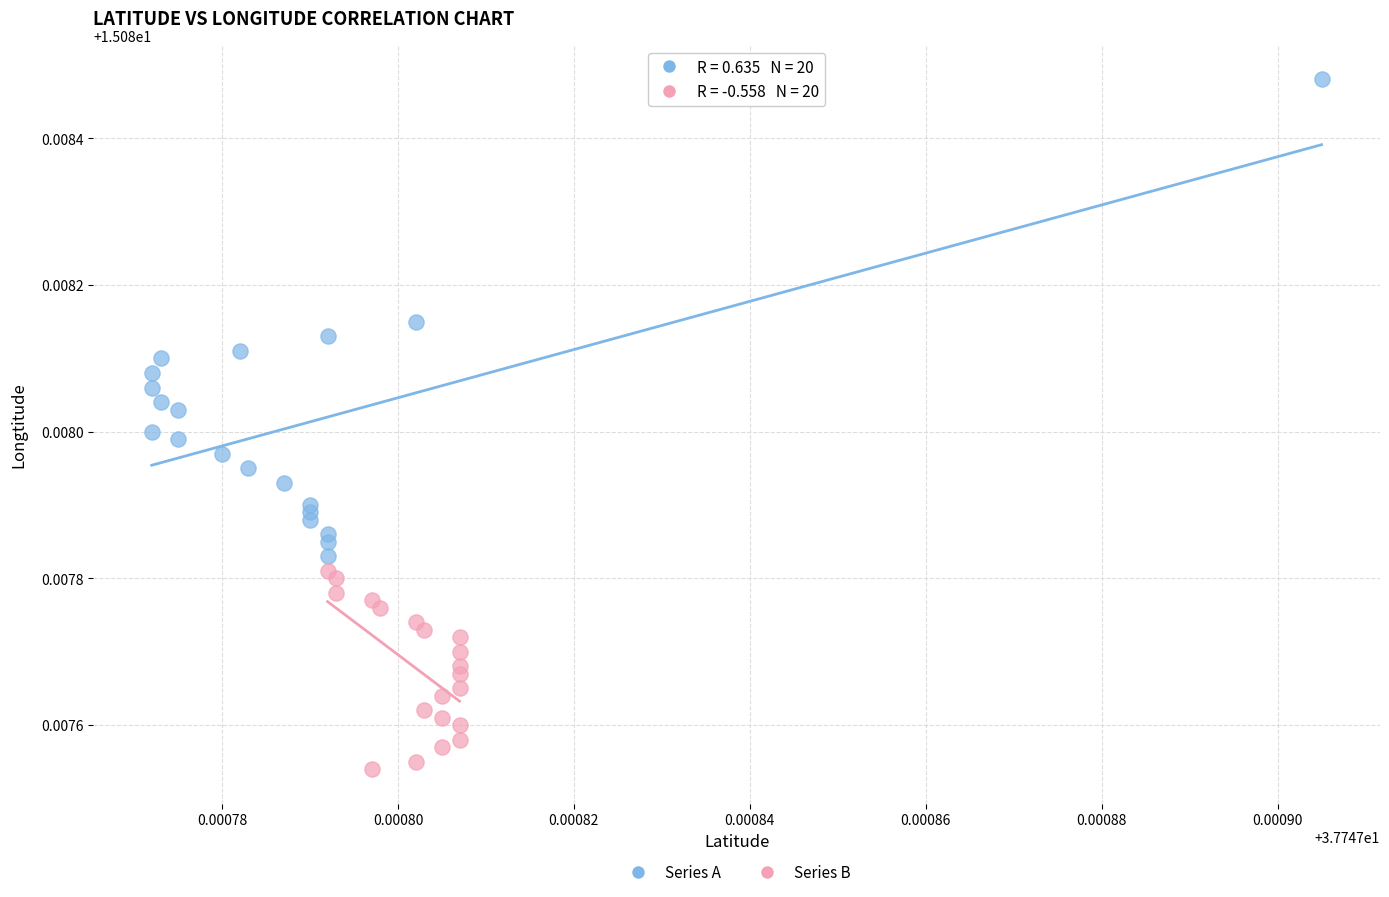

Which series contains the lowest Y value?

Series B